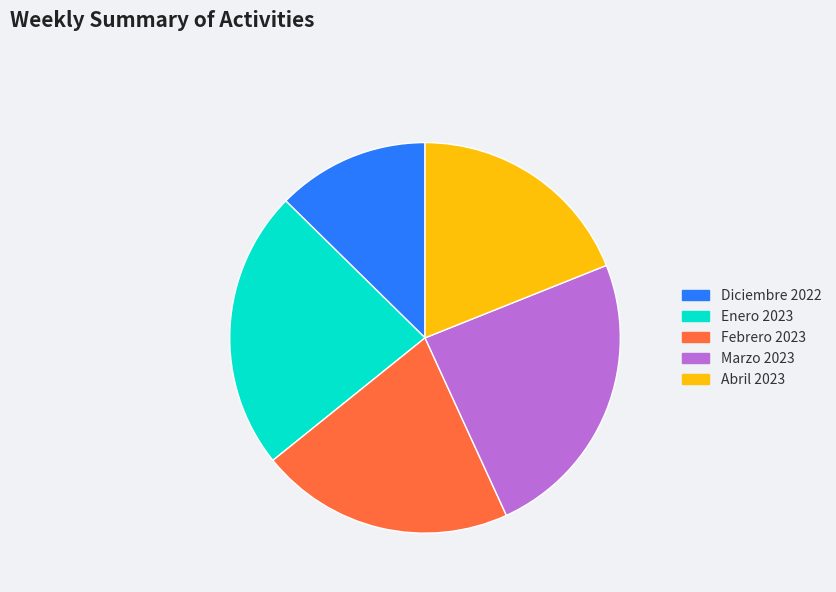

Is Febrero 2023 the majority of the pie?

No